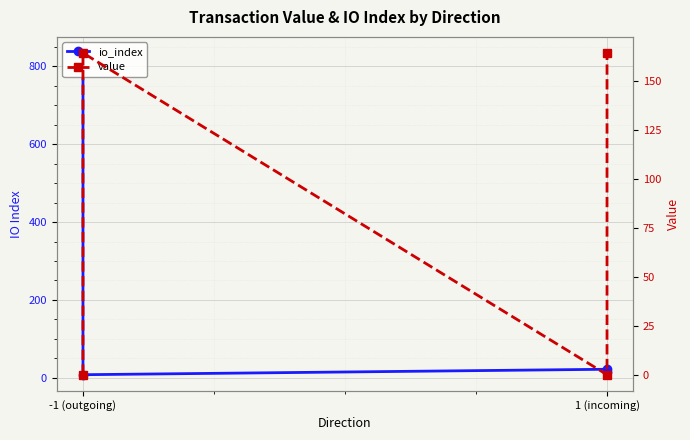

The value series shows 272.3 at -1 (outgoing). True or false?

False